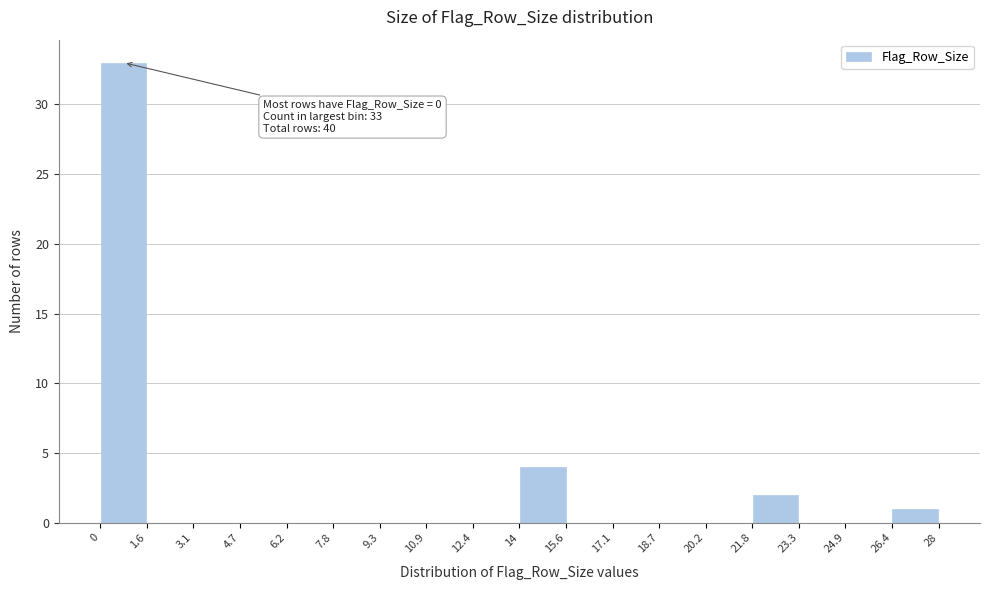

Which range on the x-axis has the tallest bar?

0 to 1.6